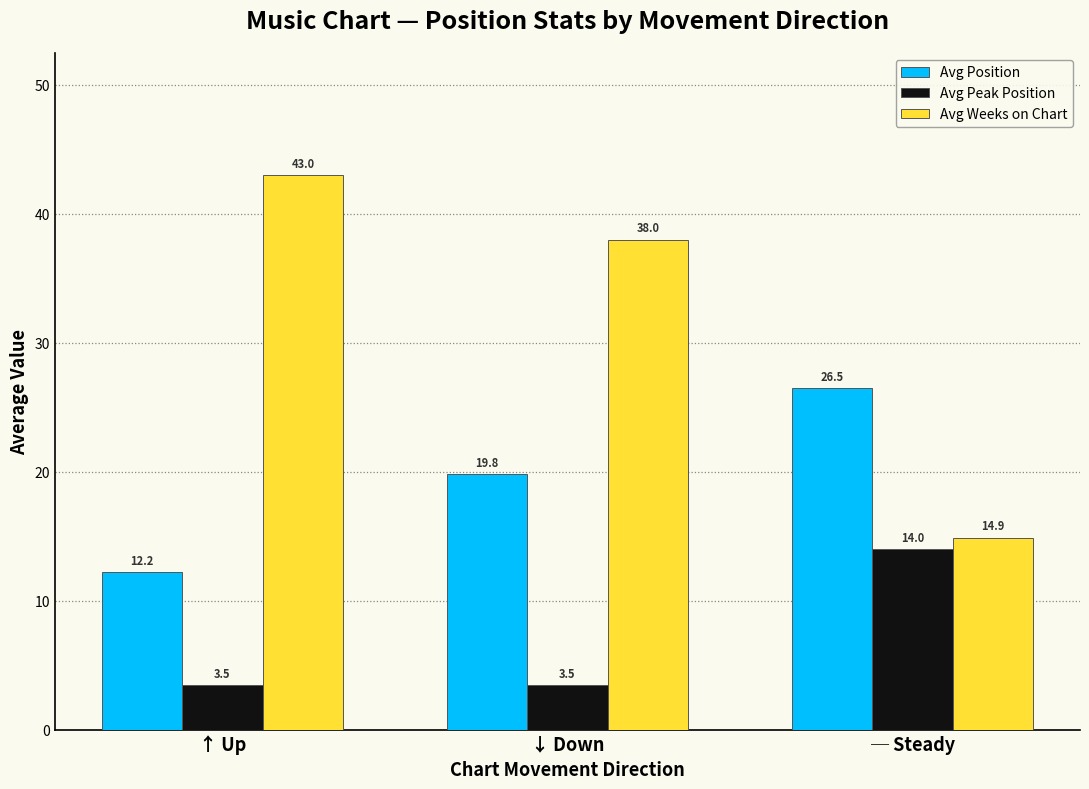

Which label corresponds to the largest value in the chart?

↑ Up